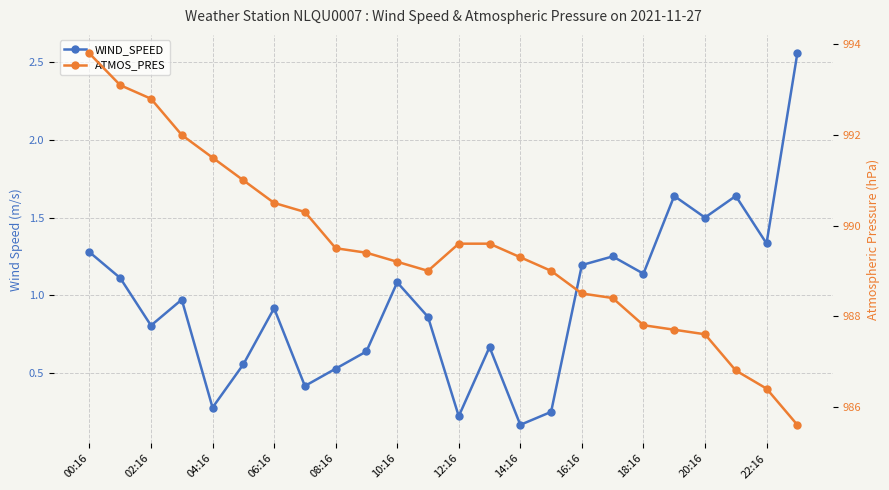

How many categories are shown in the chart?

24